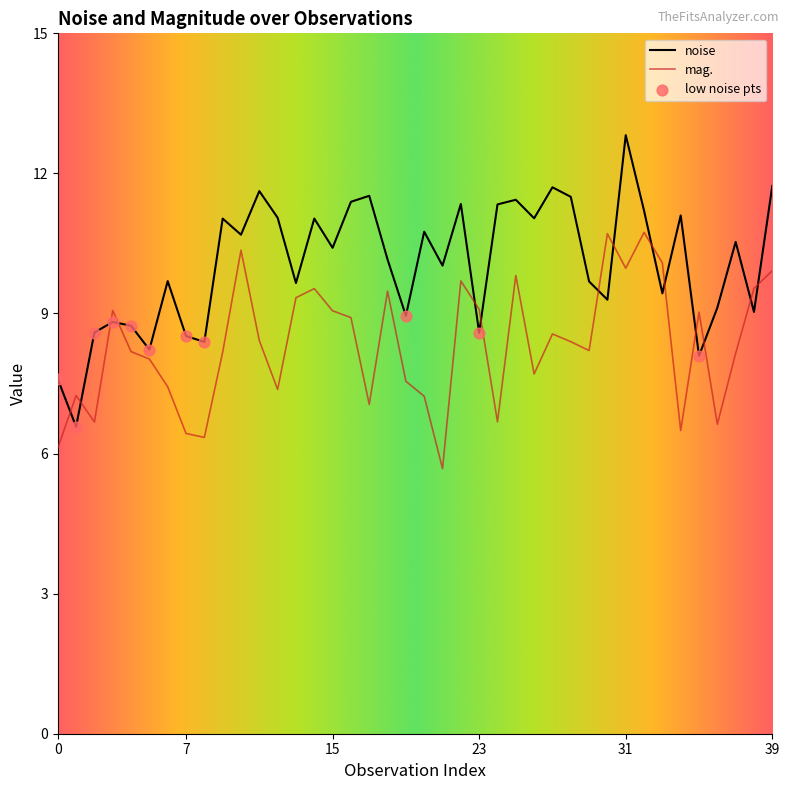

What is the difference between the maximum and minimum values in the mag. series?

5.1